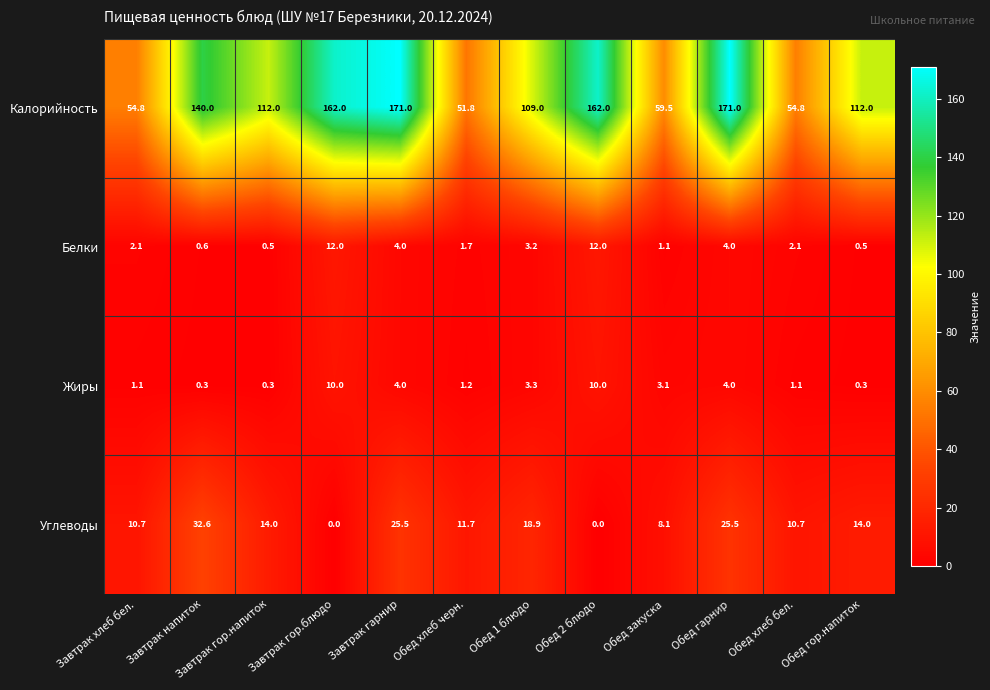

Which series has the largest total across all categories?

Калорийность